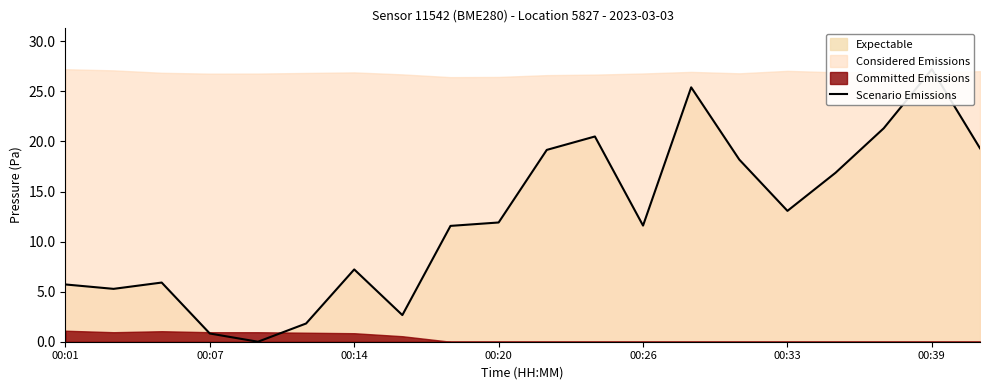

What is the maximum value shown in the chart?

27.2